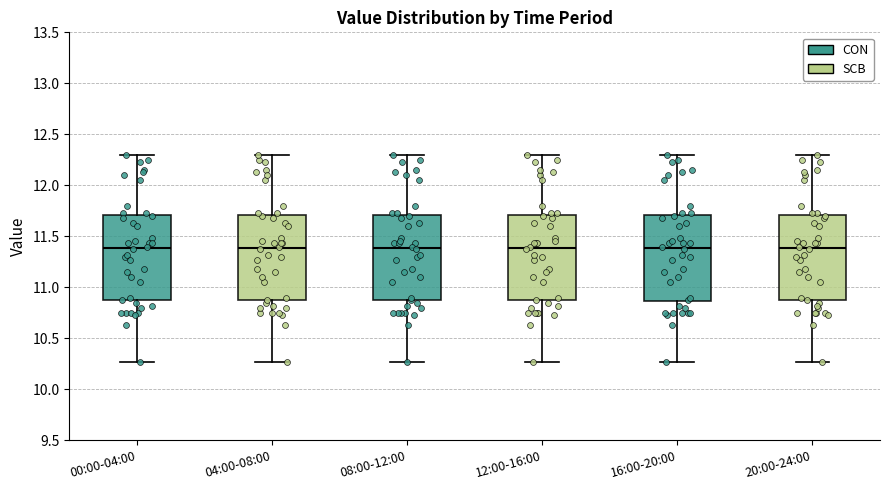

Reading left to right, read every box against the y-axis: the position of its median line, the range the box covers, and the ends of its whiskers. The values are not printed on the chart, so give them approximately, as read against the axis.

00:00-04:00: median 11.40, box 10.85 to 11.70, whiskers 10.25 to 12.30
04:00-08:00: median 11.40, box 10.85 to 11.70, whiskers 10.25 to 12.30
08:00-12:00: median 11.40, box 10.85 to 11.70, whiskers 10.25 to 12.30
12:00-16:00: median 11.40, box 10.85 to 11.70, whiskers 10.25 to 12.30
16:00-20:00: median 11.40, box 10.85 to 11.70, whiskers 10.25 to 12.30
20:00-24:00: median 11.40, box 10.85 to 11.70, whiskers 10.25 to 12.30